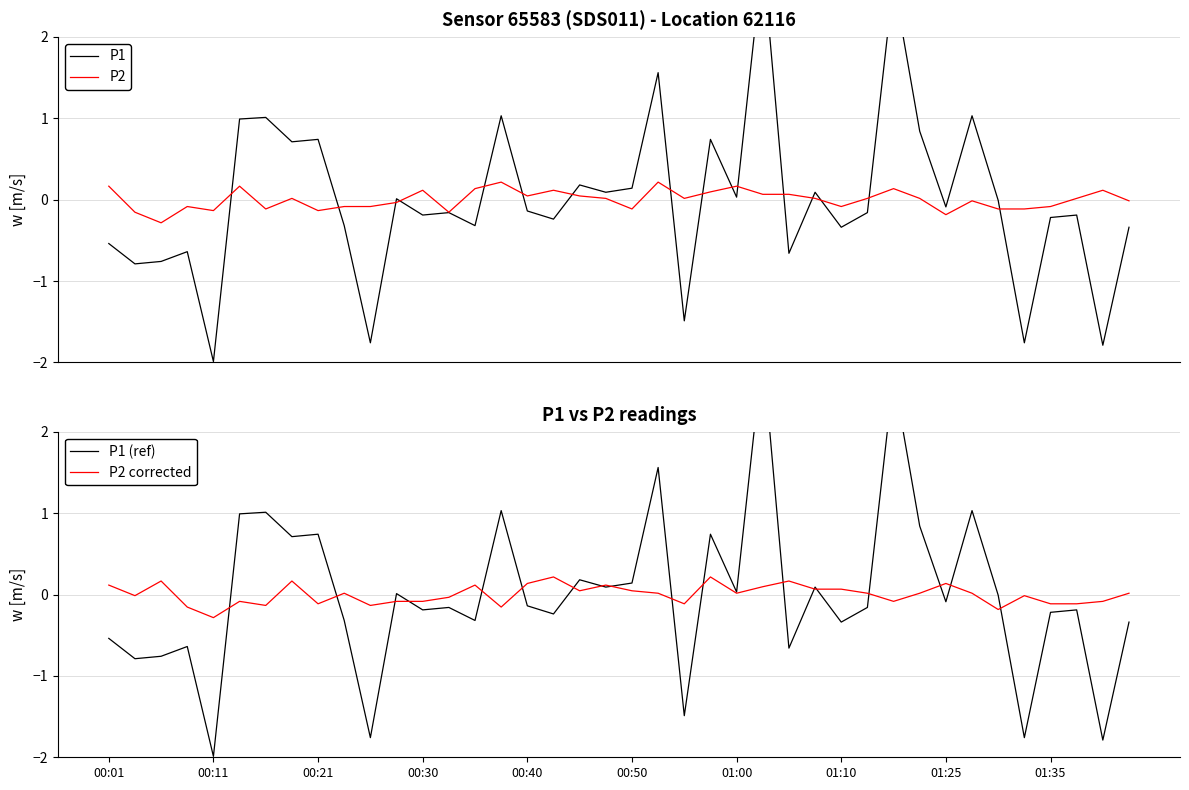

What is the minimum value for P2 corrected?

-0.3